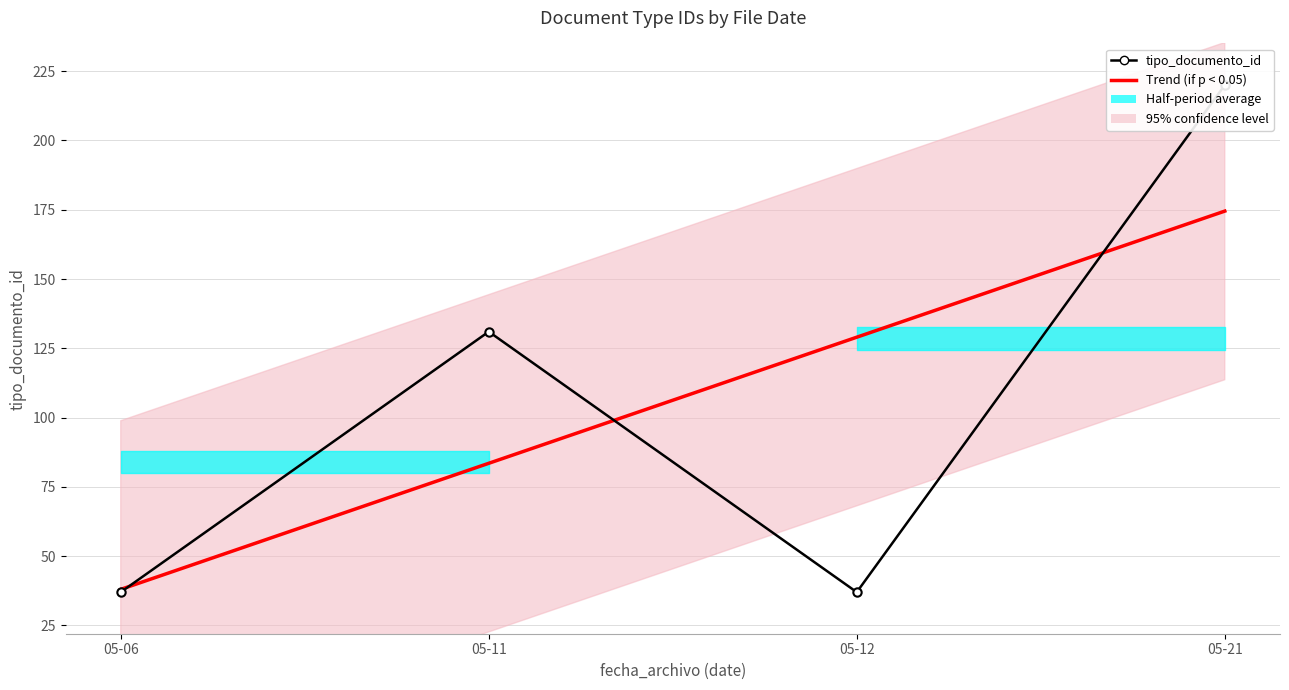

Is this an area chart (filled region under the line)?

No